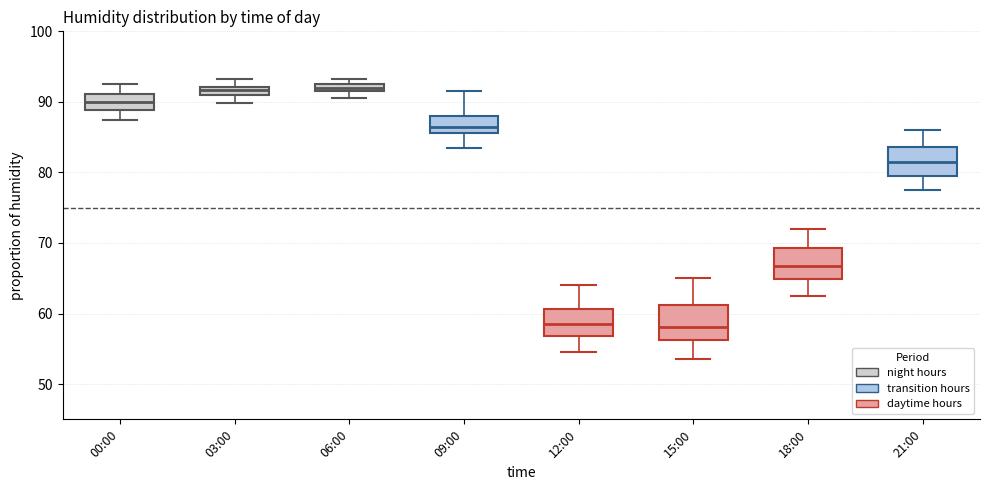

Where is the lower edge of the box for 06:00 on the y-axis? The values are not printed on the chart, so give them approximately, as read against the axis.

92